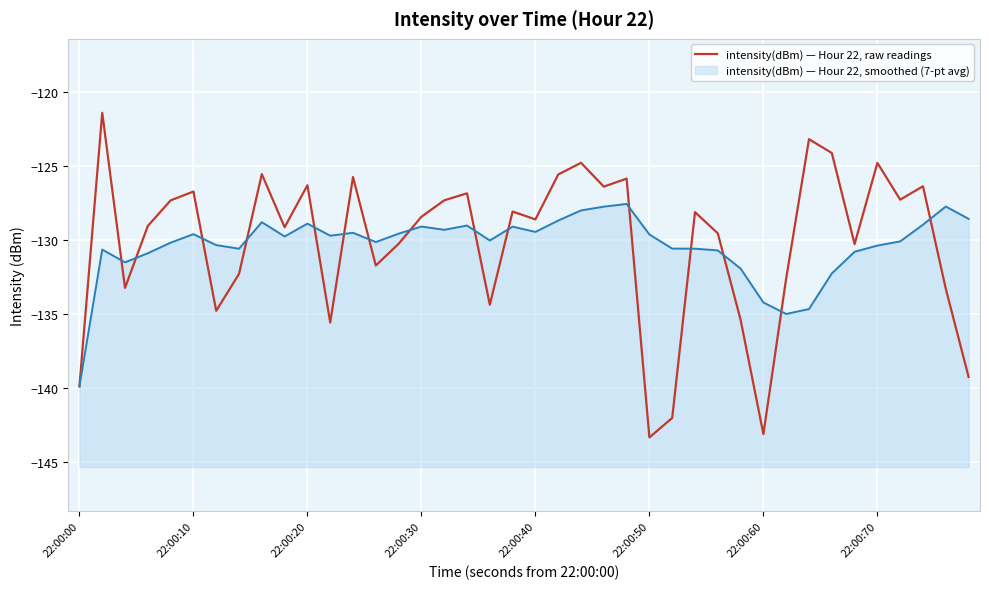

Reading left to right, what are all the values shown in this chart?

-139.9	-121.4	-133.2	-129.0	-127.3	-126.7	-134.8	-132.3	-125.5	-129.1	-126.3	-135.6	-125.7	-131.7	-130.2	-128.4	-127.3	-126.8	-134.4	-128.1	-128.6	-125.6	-124.8	-126.4	-125.8	-143.3	-142.0	-128.1	-129.5	-135.4	-143.1	-132.6	-123.2	-124.1	-130.3	-124.8	-127.3	-126.4	-133.3	-139.2